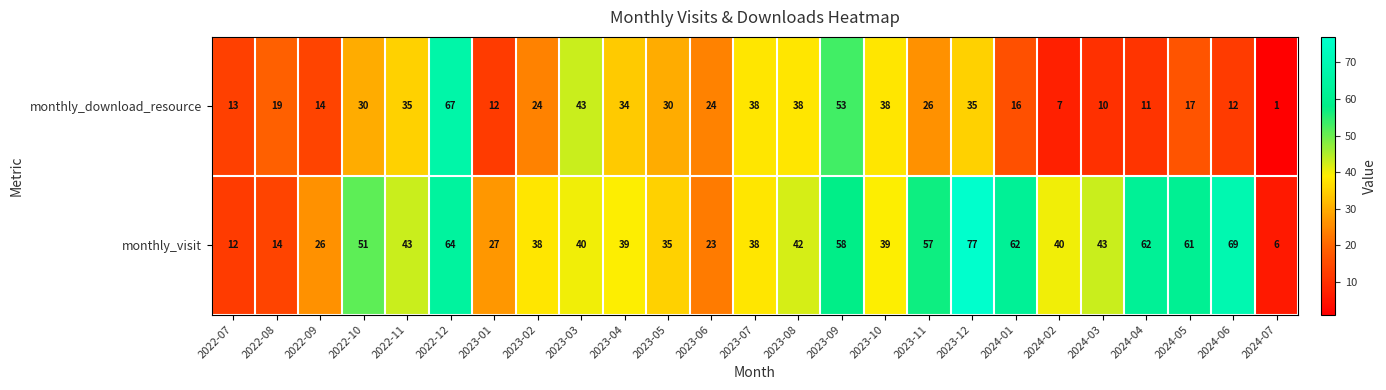

Which series has the largest total across all categories?

monthly_visit